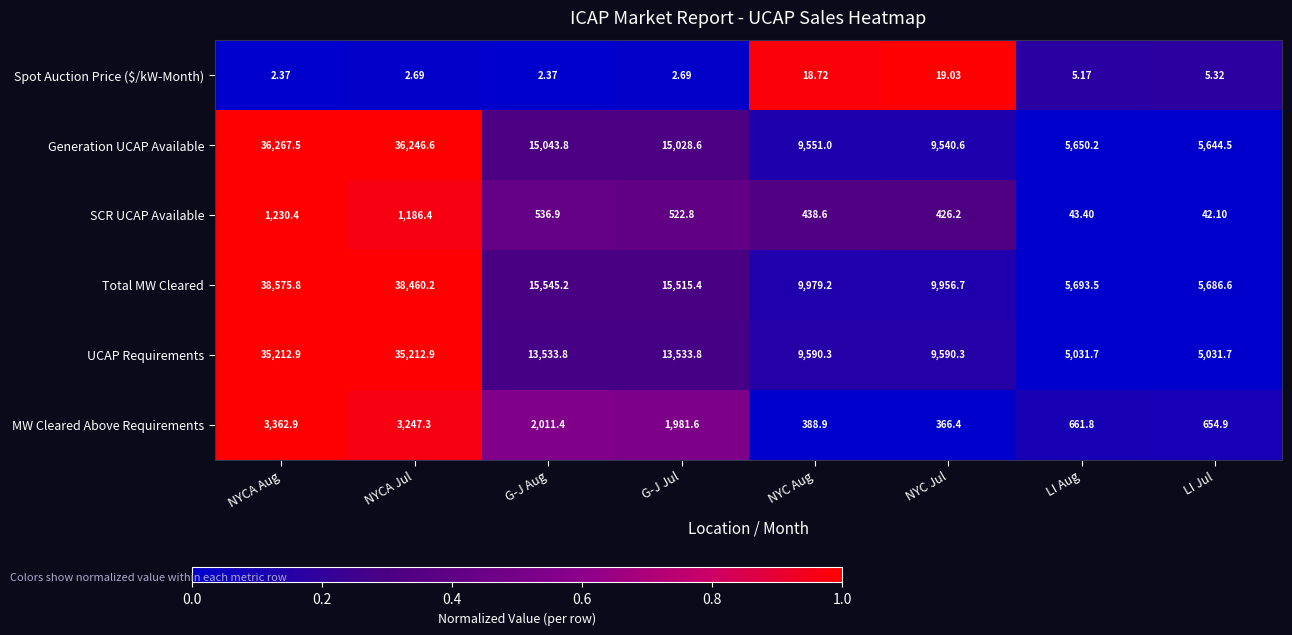

At which category is the sum across all series the highest?

NYCA Aug